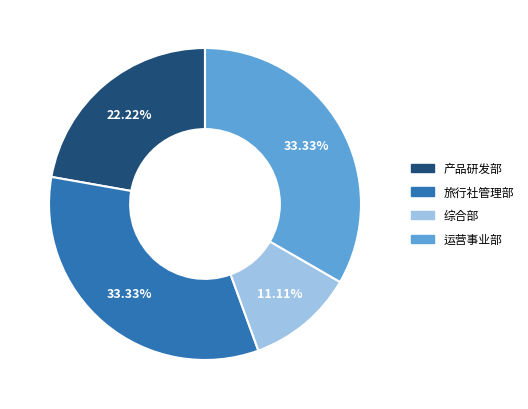

To the nearest percent, what is the difference between the largest and smallest slice percentages?

22%